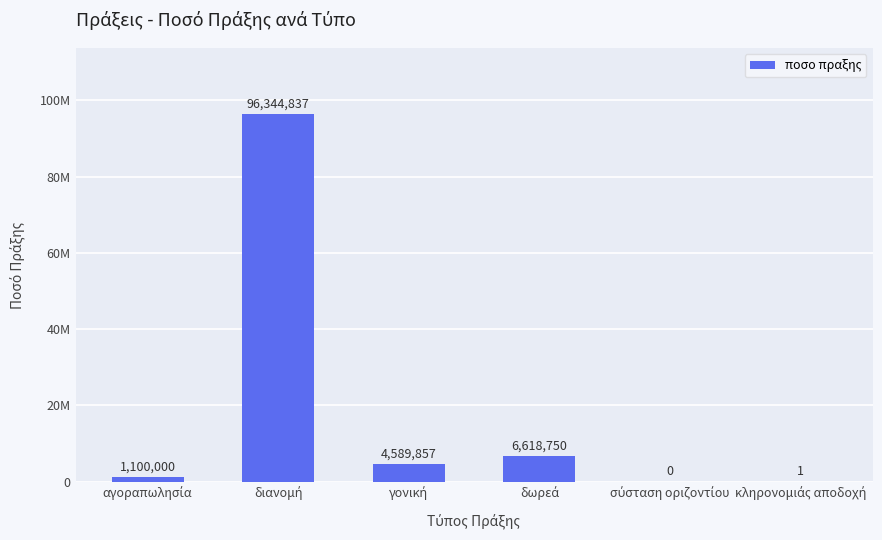

What is the change in value from διανομή to κληρονομιάς αποδοχή?

-96344836